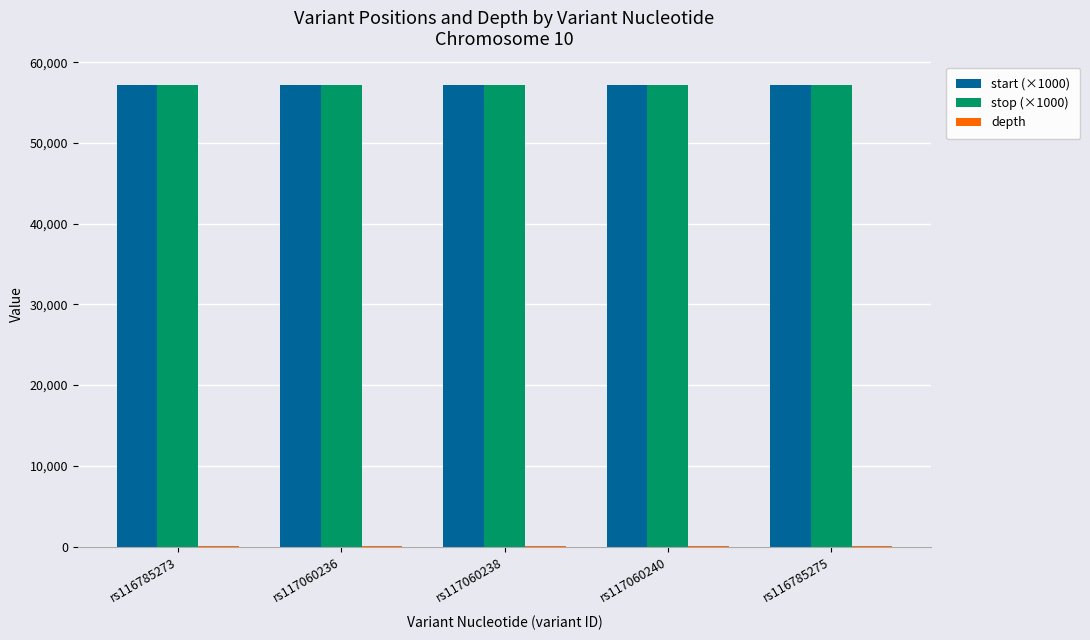

The stop (×1000) series shows 98313.2 at rs117060238. True or false?

False